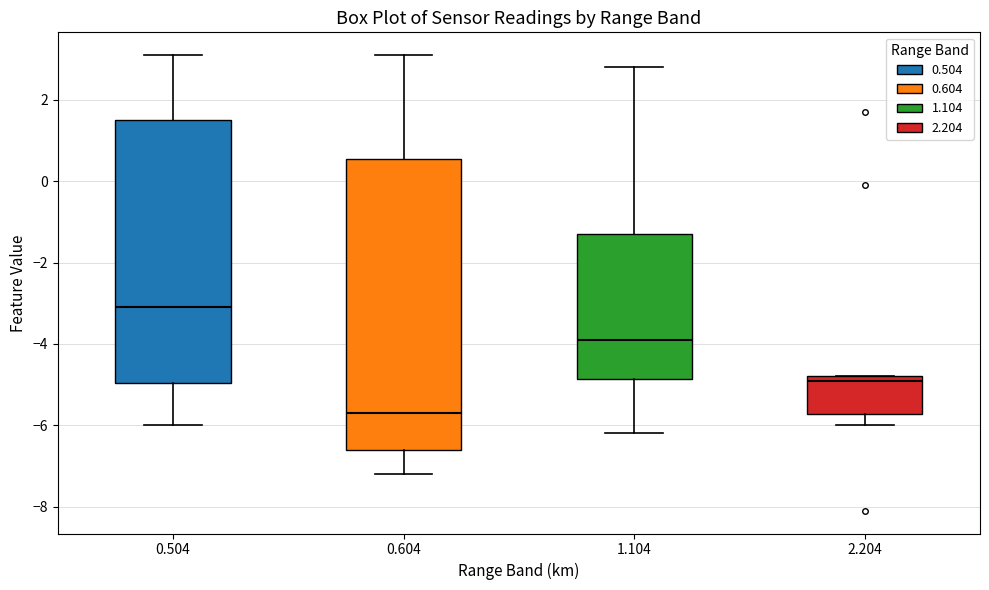

Which box is the tallest, from its lower edge to its upper edge?

0.604